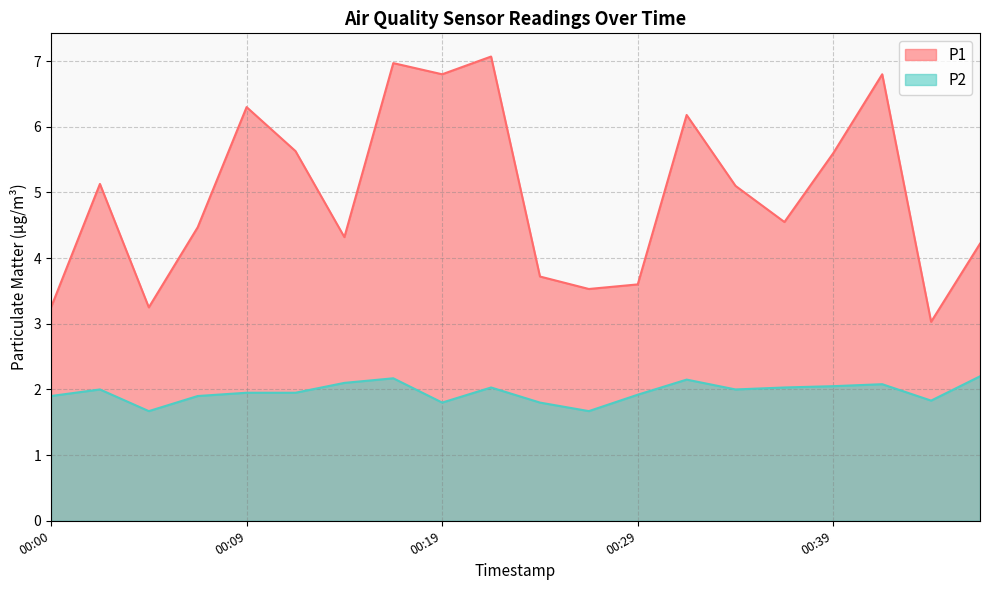

Rank the categories by P1 value from lowest to highest.

00:43, 00:00, 00:05, 00:26, 00:29, 00:24, 00:46, 00:14, 00:07, 00:36, 00:34, 00:02, 00:39, 00:12, 00:31, 00:09, 00:19, 00:41, 00:17, 00:22